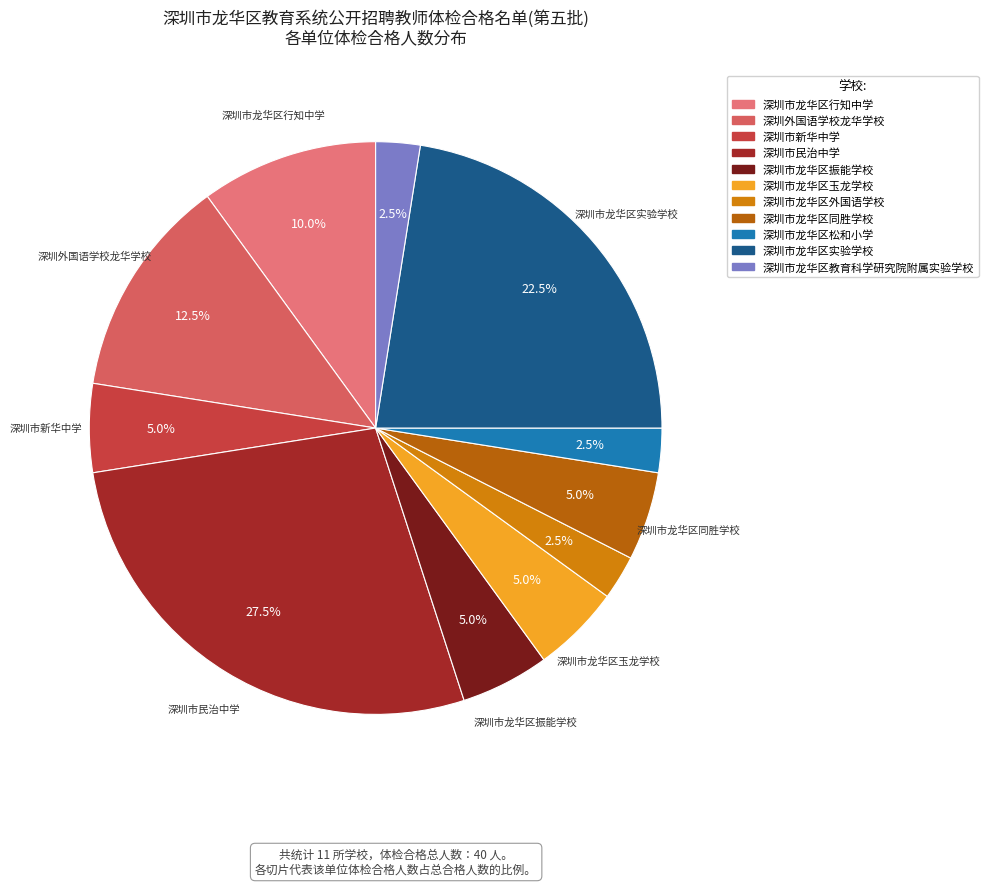

What percentage is the 深圳市龙华区振能学校 slice, to the nearest percent?

5%